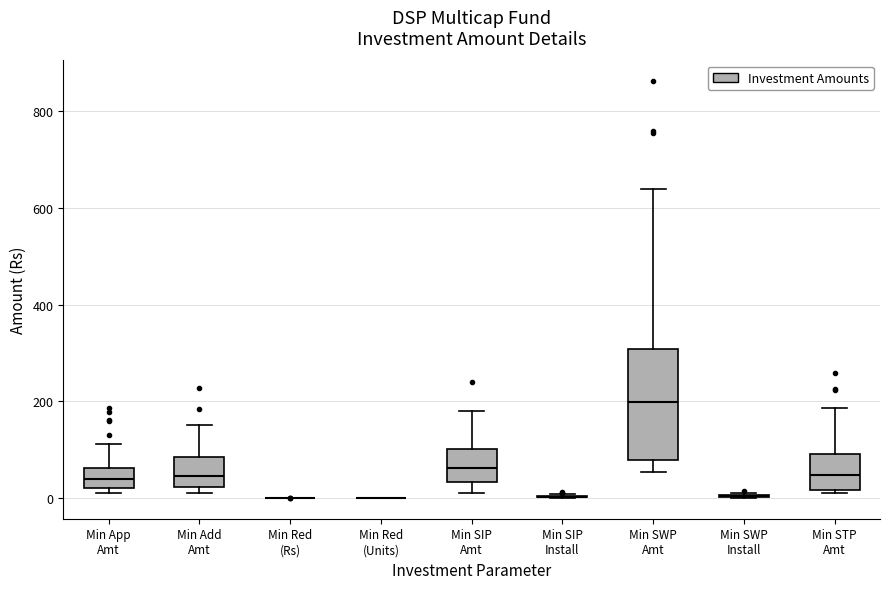

Which box is the tallest, from its lower edge to its upper edge?

Min SWP Amt